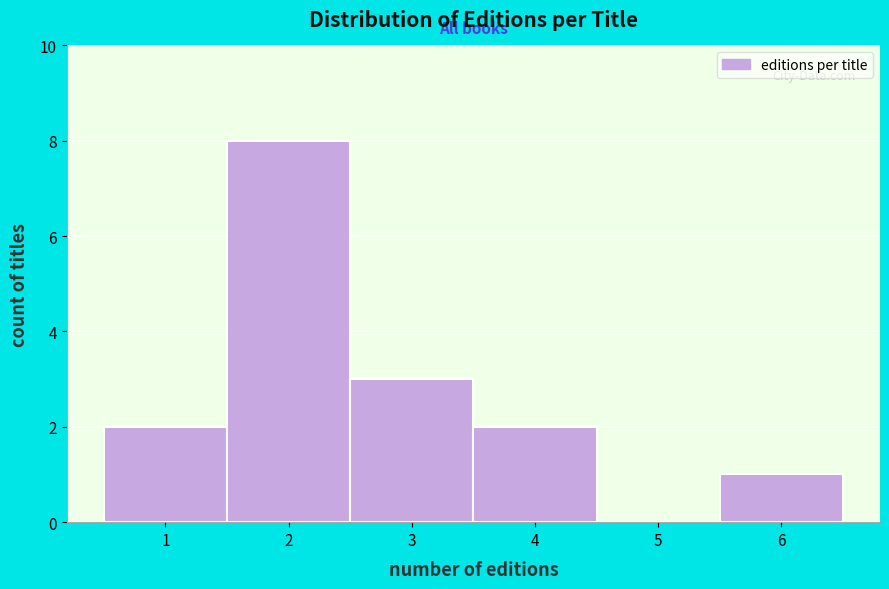

Reading left to right, extract all data points from this chart.

1=2	2=8	3=3	4=2	5=0	6=1